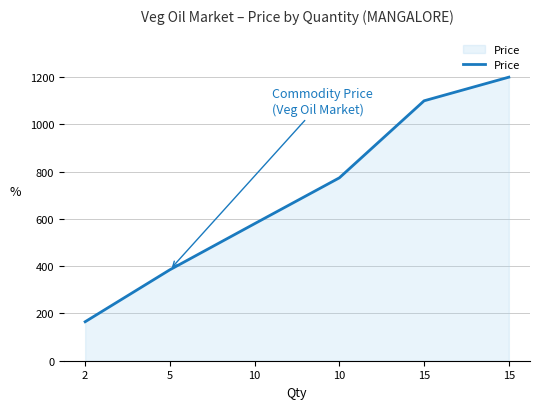

Which has a higher value, 10 or 2?

10